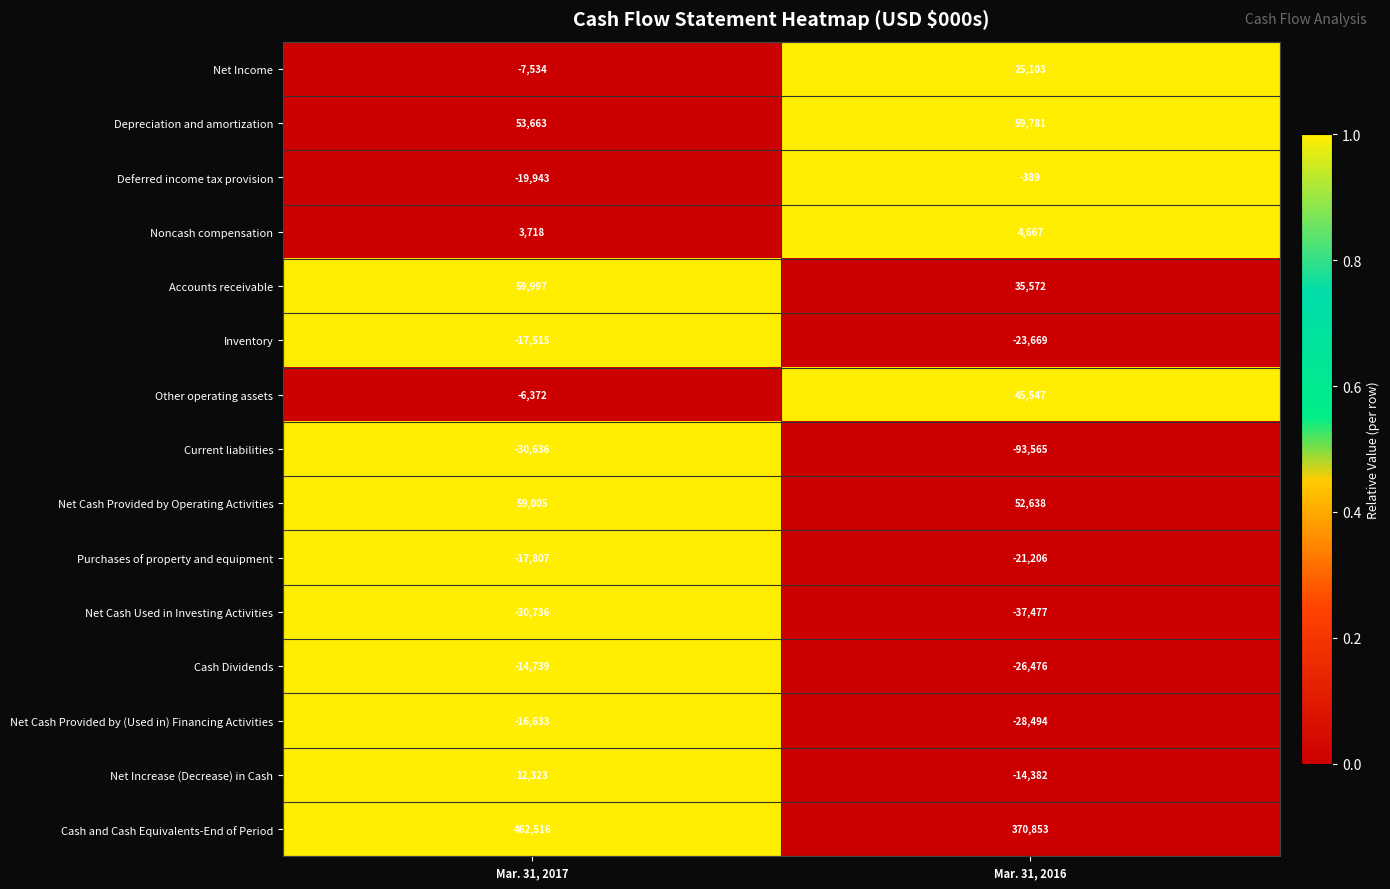

What is the spread (max minus min) of values at Mar. 31, 2016?

464418